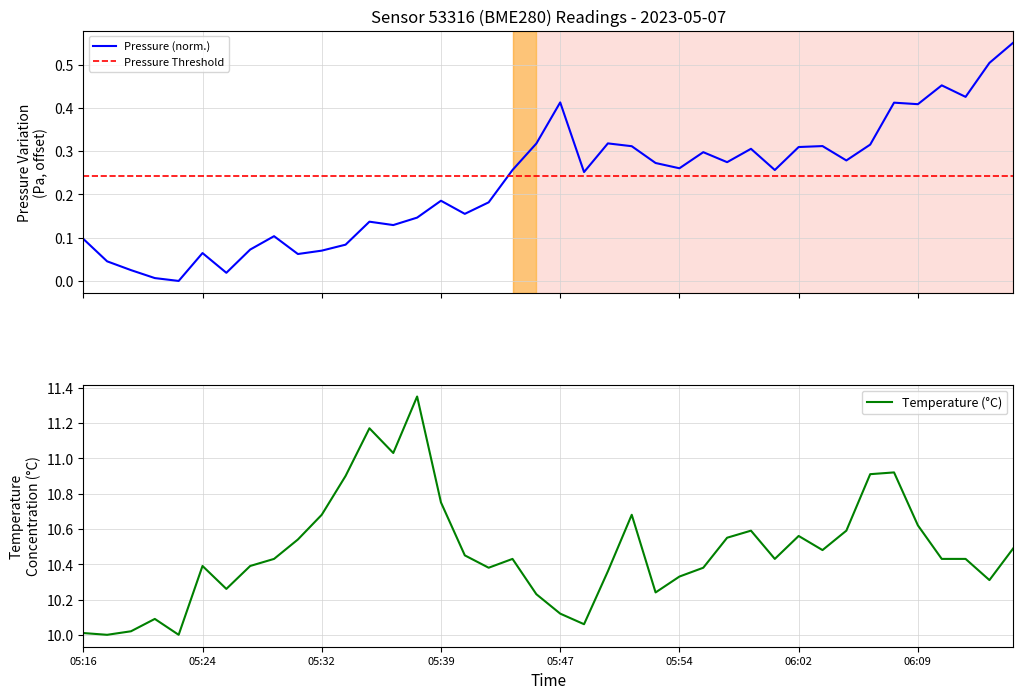

Which category has the highest value in the pressure series?

39